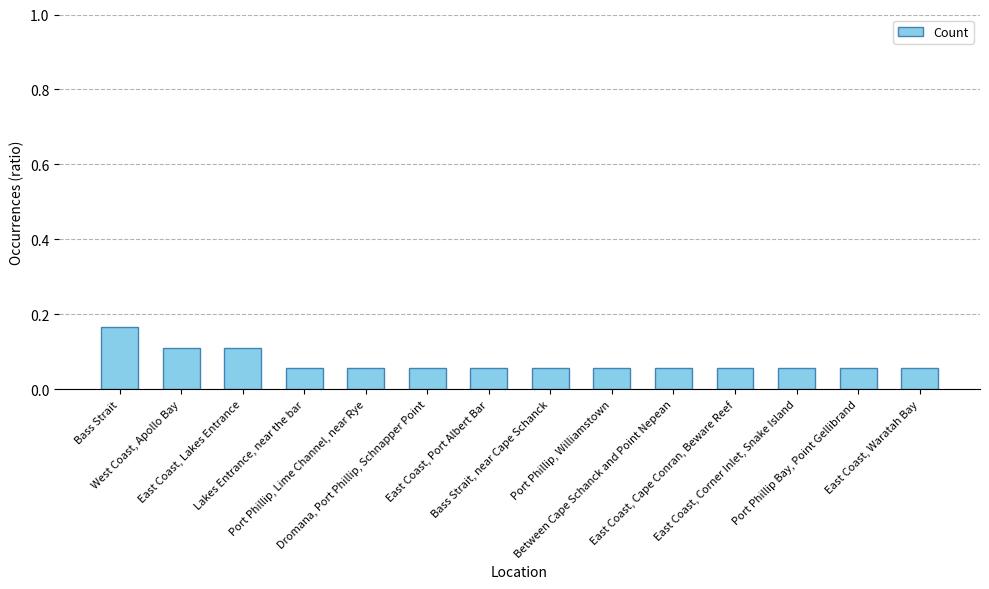

What position from the right is West Coast, Apollo Bay?

13